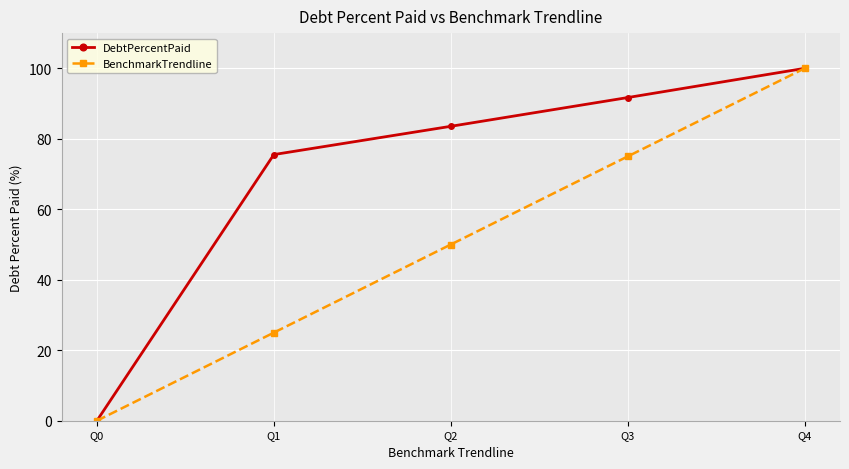

List the labels in order of BenchmarkTrendline value, smallest first.

Q0, Q1, Q2, Q3, Q4